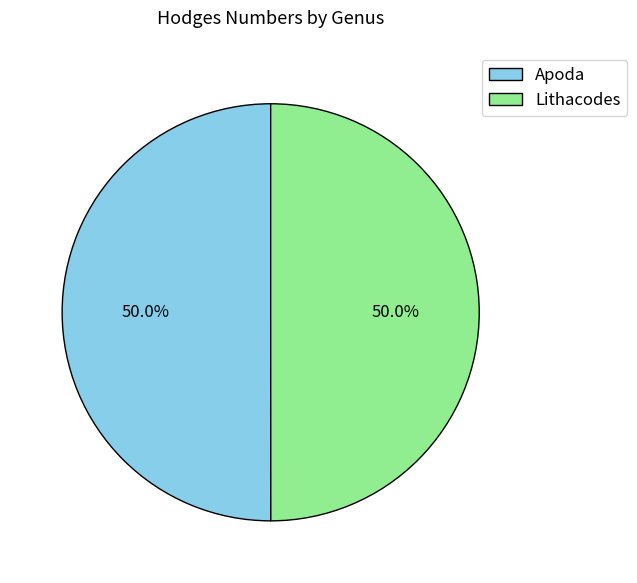

Approximately how many times larger is the value at Apoda compared to Lithacodes?

1.0